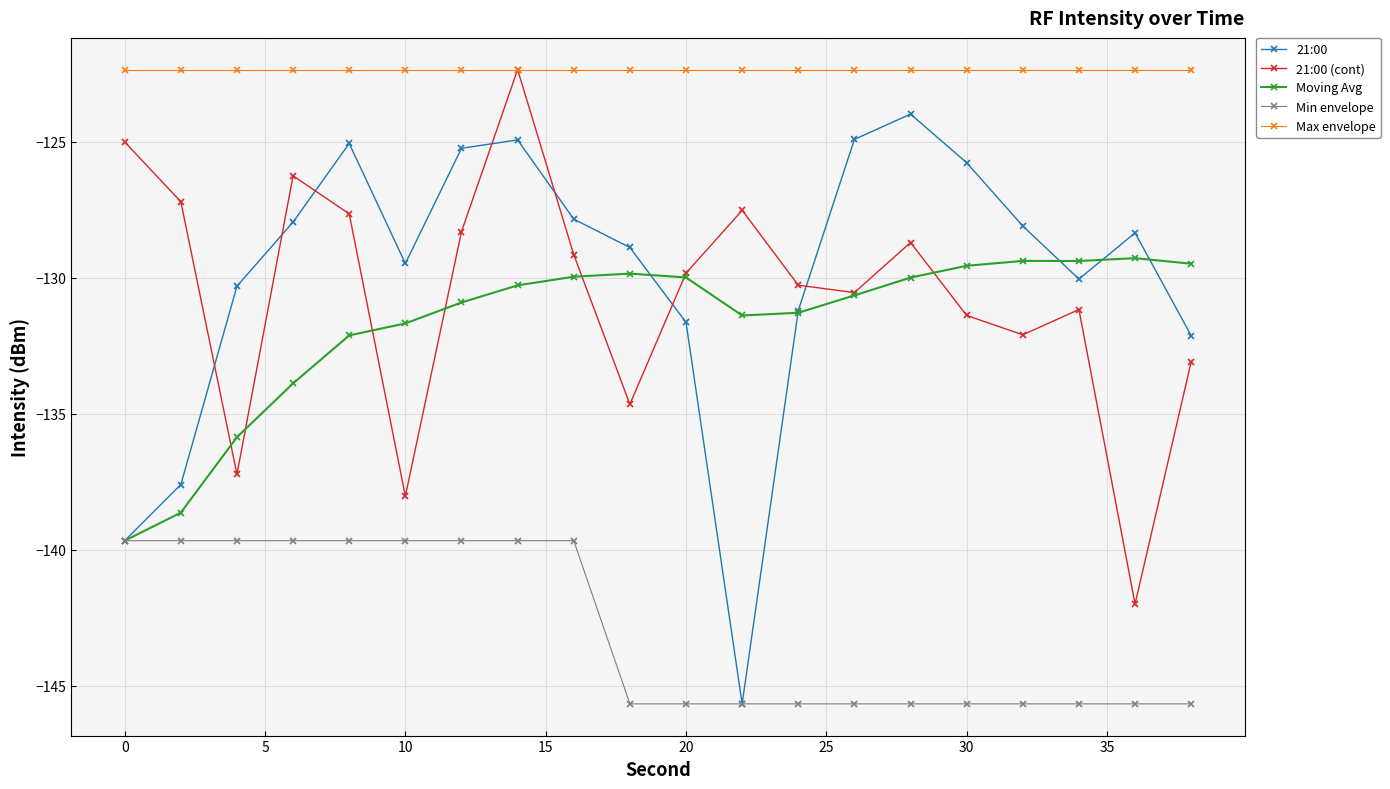

Is this an area chart (filled region under the line)?

No